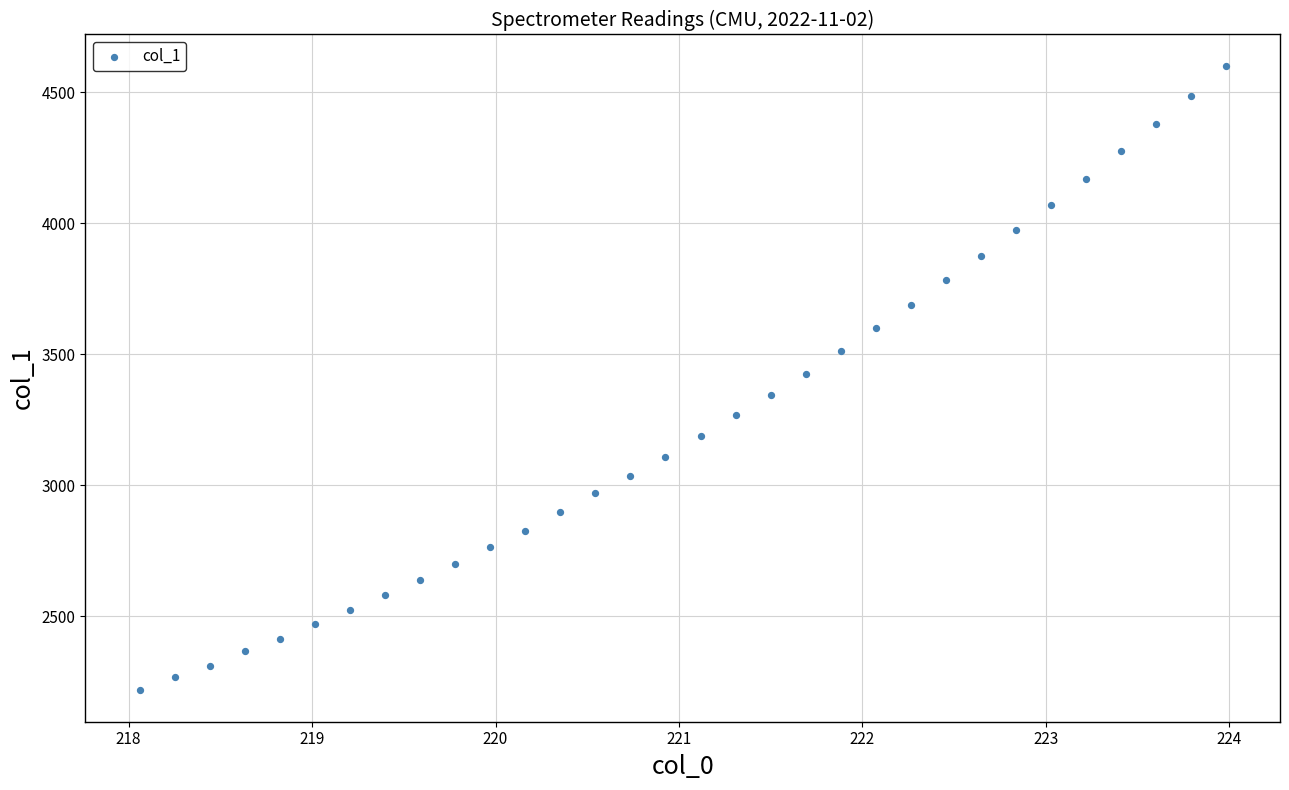

What is the range of X values (max minus min)?

5.9